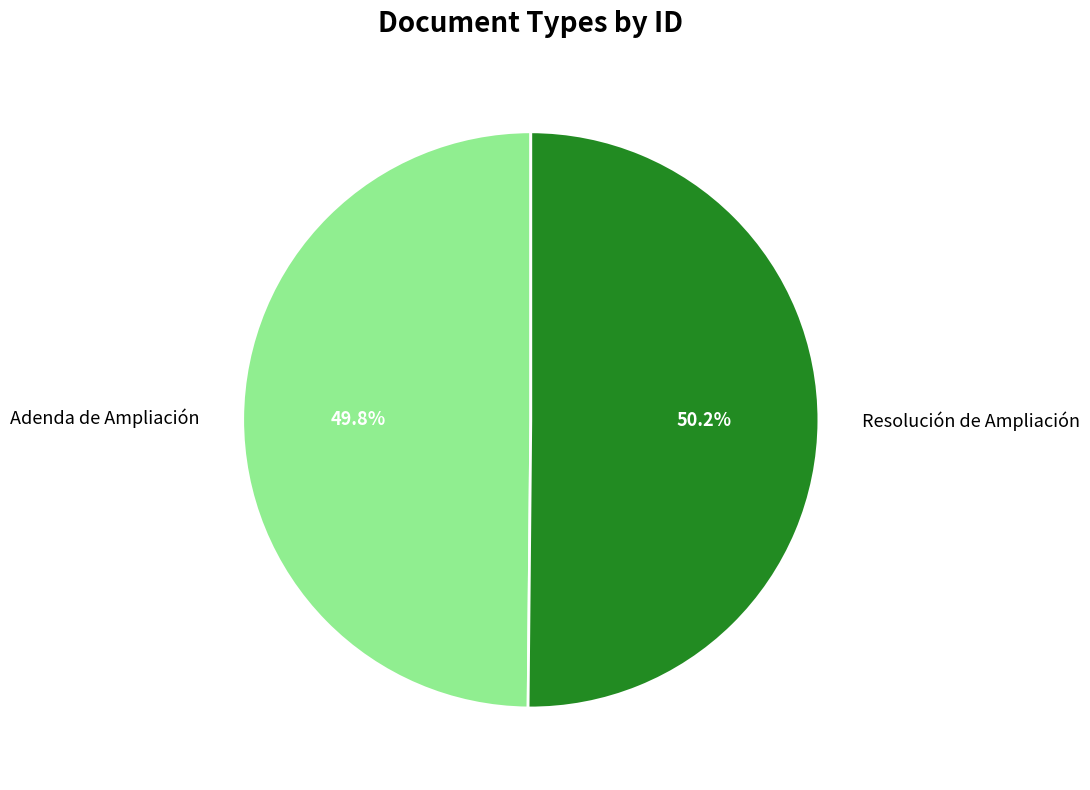

What percentage is the Resolución de Ampliación slice, to the nearest percent?

50%